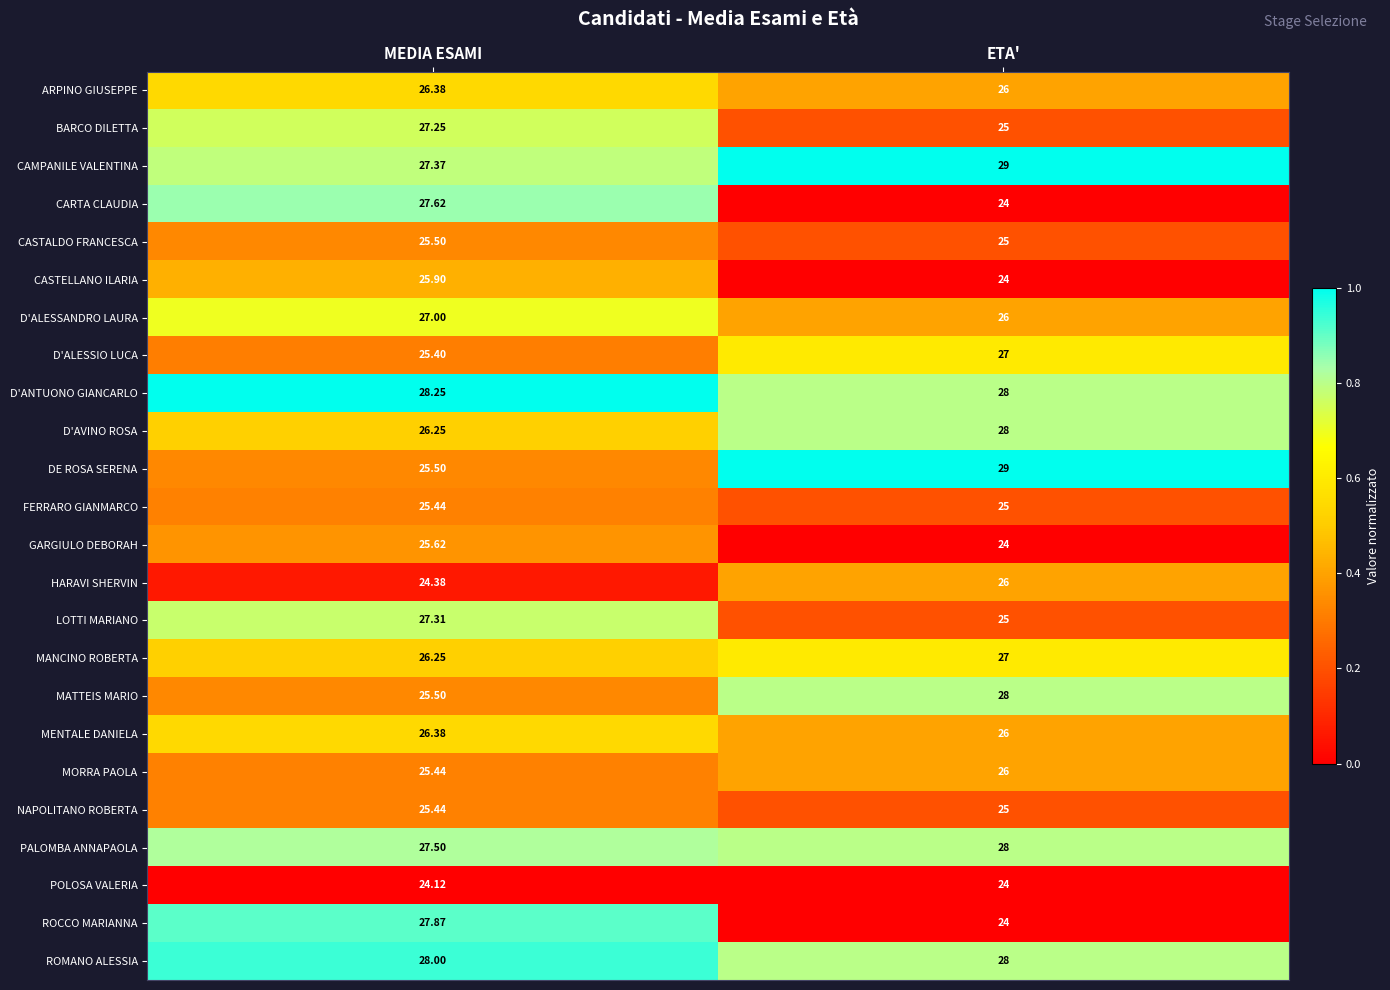

At which label does ROCCO MARIANNA first exceed 27?

MEDIA ESAMI